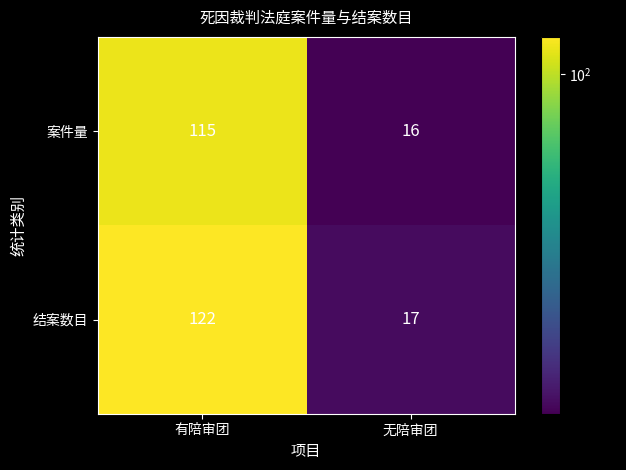

What is the lowest value of the 结案数目 series?

17